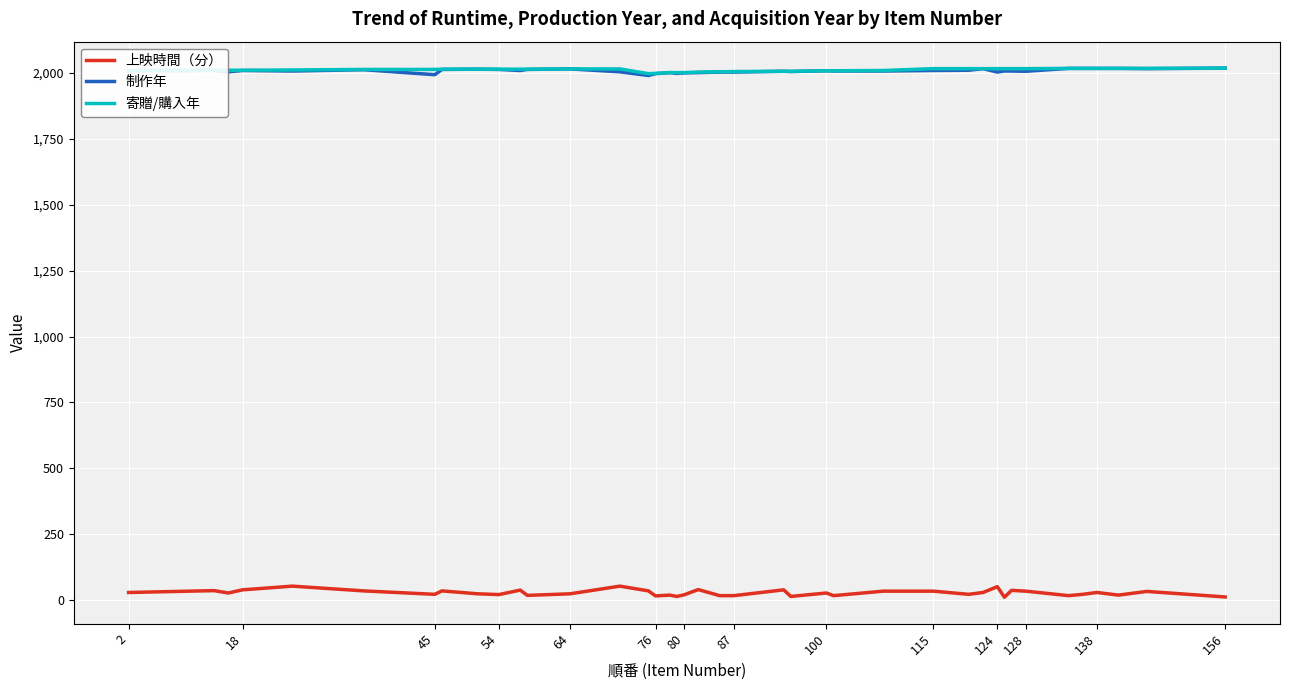

What is the lowest value of the 制作年 series?

1989